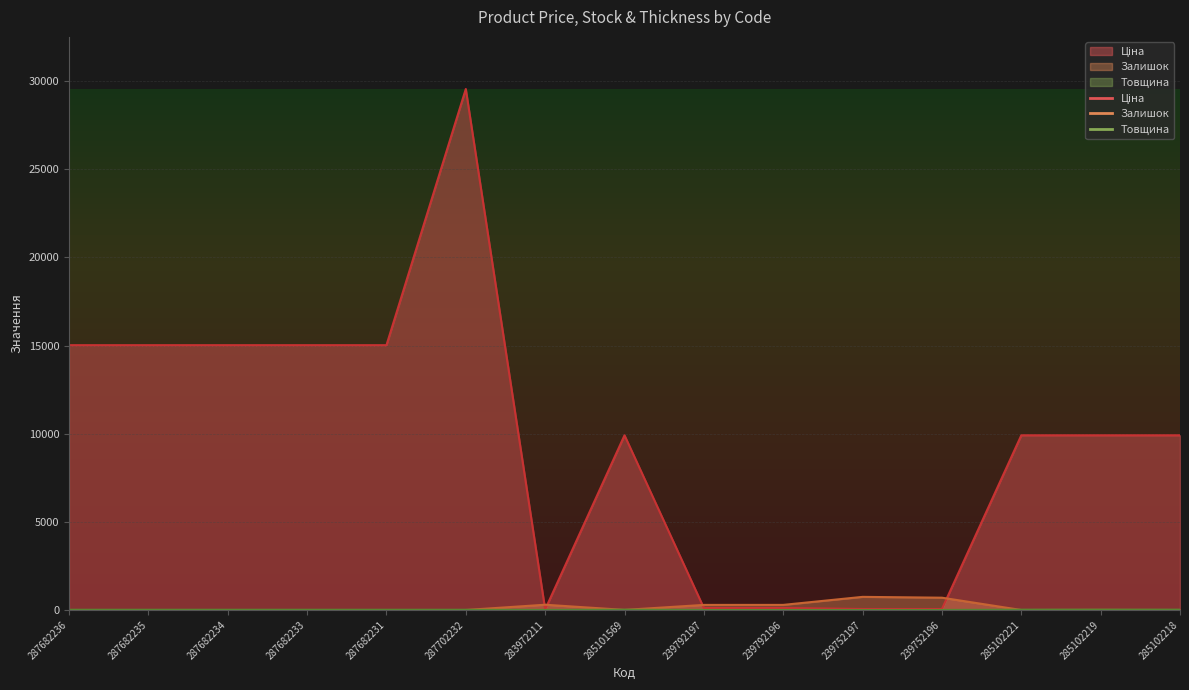

In Ціна, how many points are higher than both neighbors (excluding endpoints)?

2